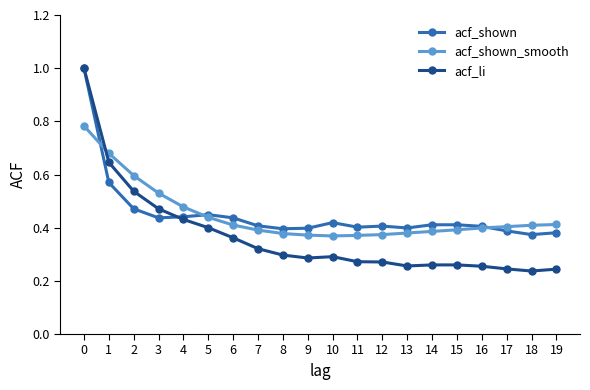

Which series changed the most between 3 and 17?

acf_li